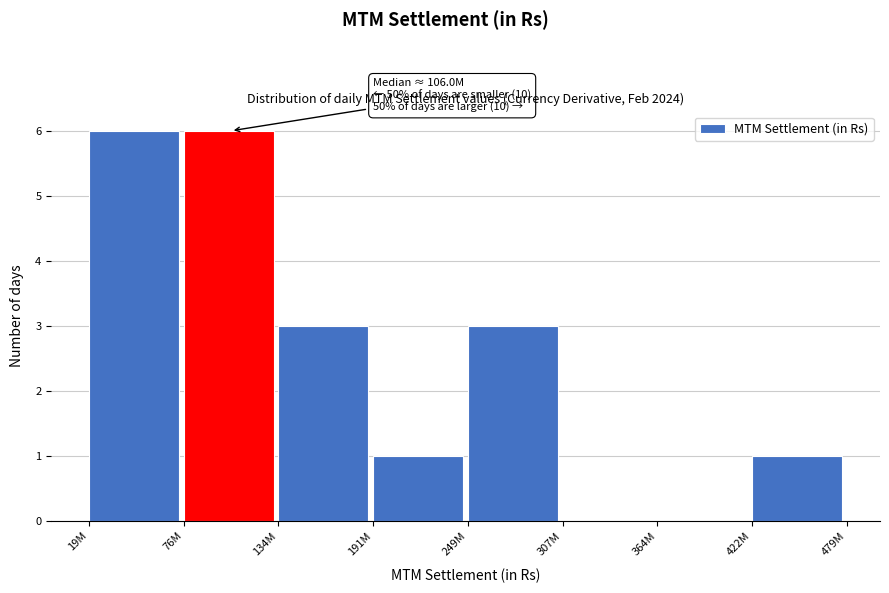

Reading left to right, what are all the values shown in this chart?

19M=6	76M=6	134M=3	191M=1	249M=3	307M=0	364M=0	422M=1